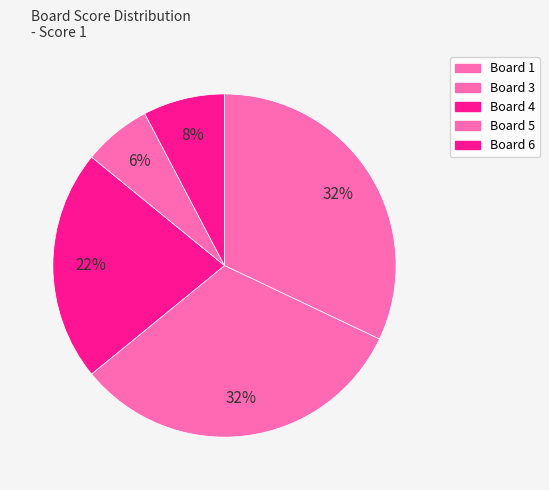

How many segments does this pie chart have?

5